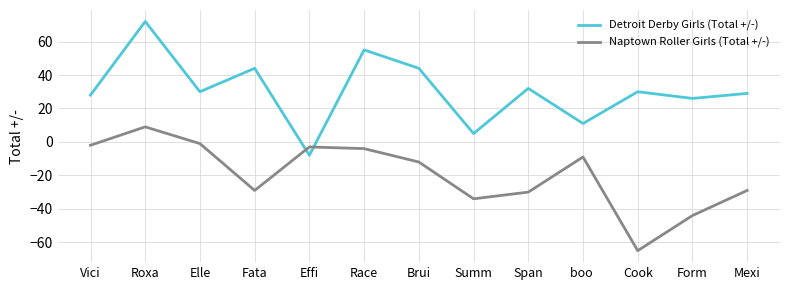

How many values in Detroit Derby Girls (Total +/-) are below zero?

1